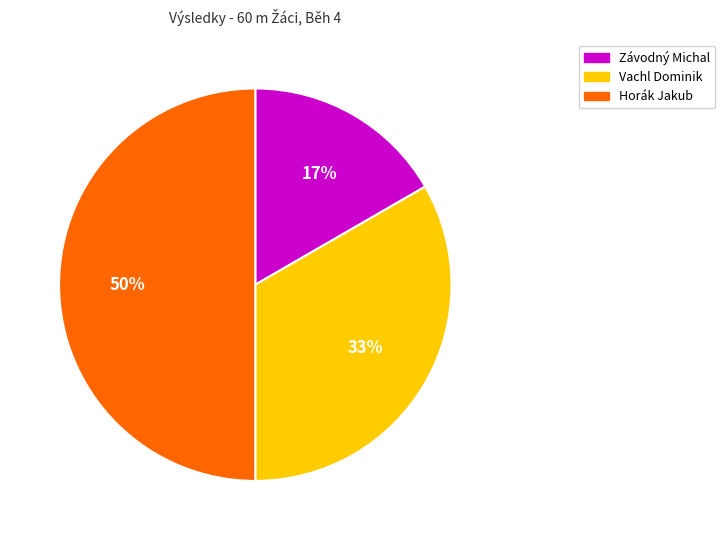

Combined, do Horák Jakub and Vachl Dominik account for over 50%?

Yes